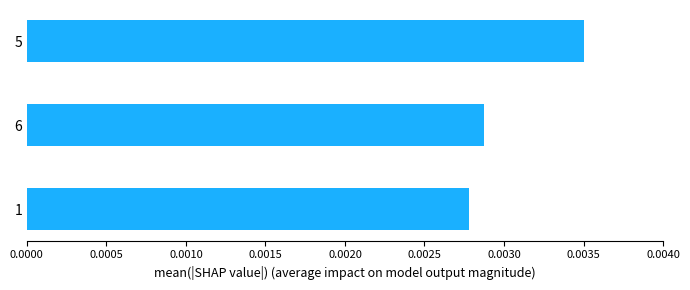

How many values are between 0 and 1?

3